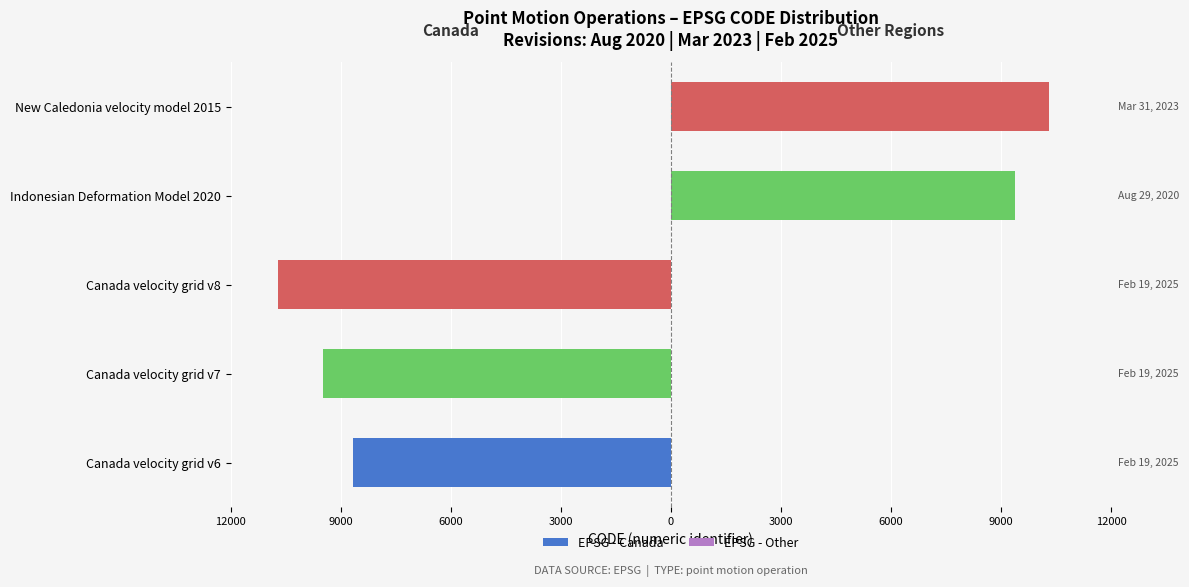

True or false: EPSG - Other has a value of 0 at Canada velocity grid v8.

True